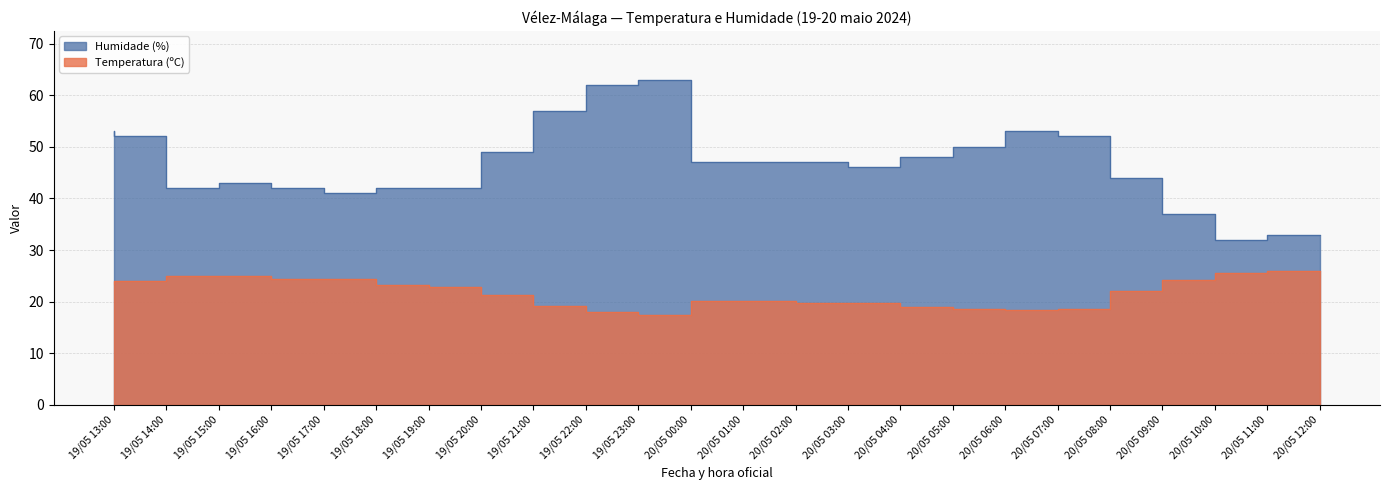

What is the difference between the Temperatura (ºC) values at 20/05 05:00 and 20/05 04:00?

0.7